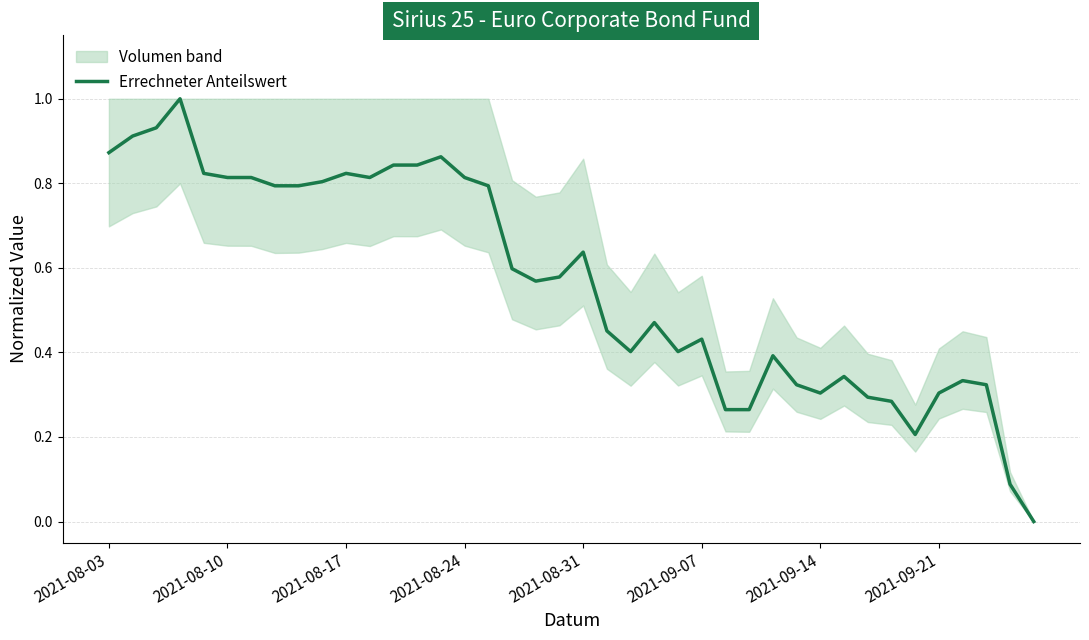

What is the difference between the second highest and minimum values?

0.9